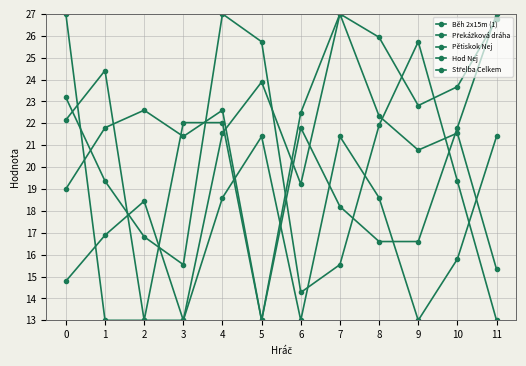

How many lines are shown in the chart?

5